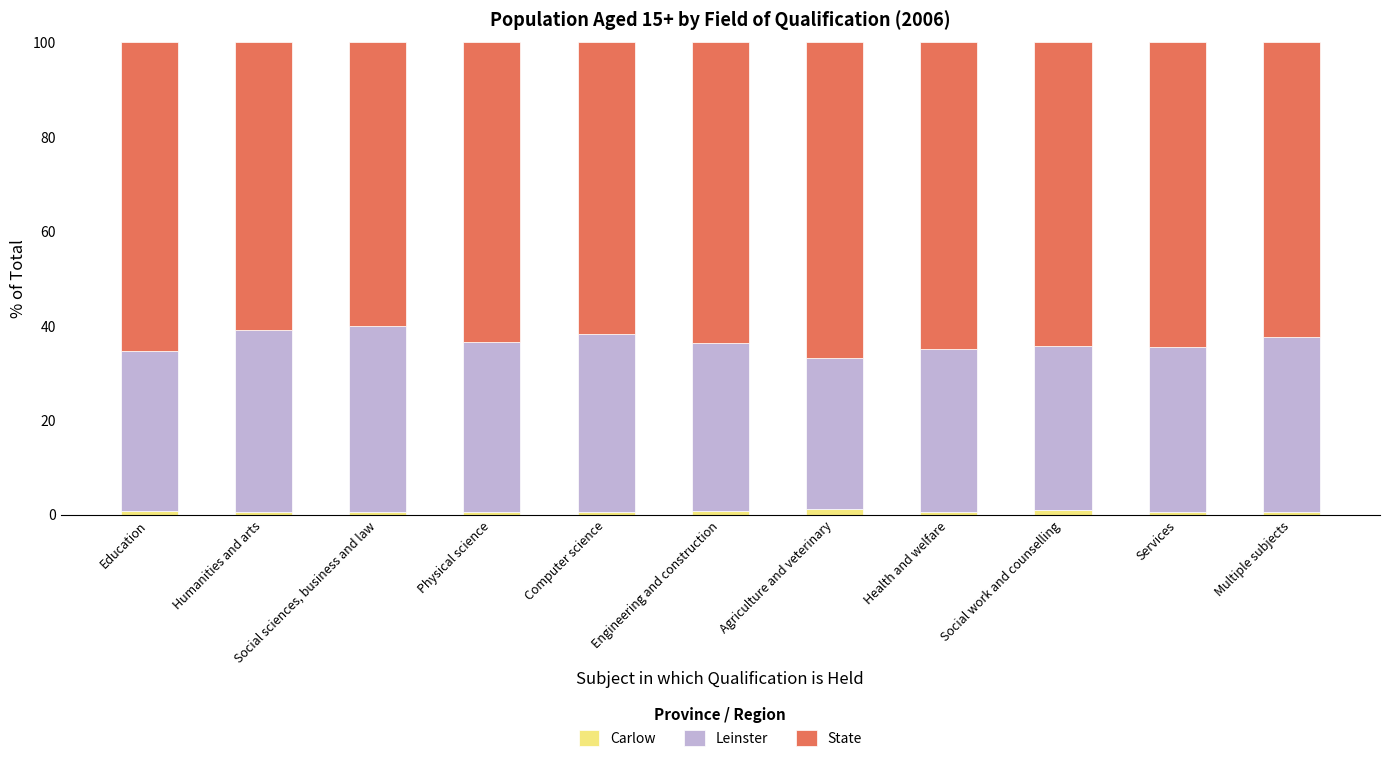

Is it true that State equals 66.8 at Agriculture and veterinary?

True